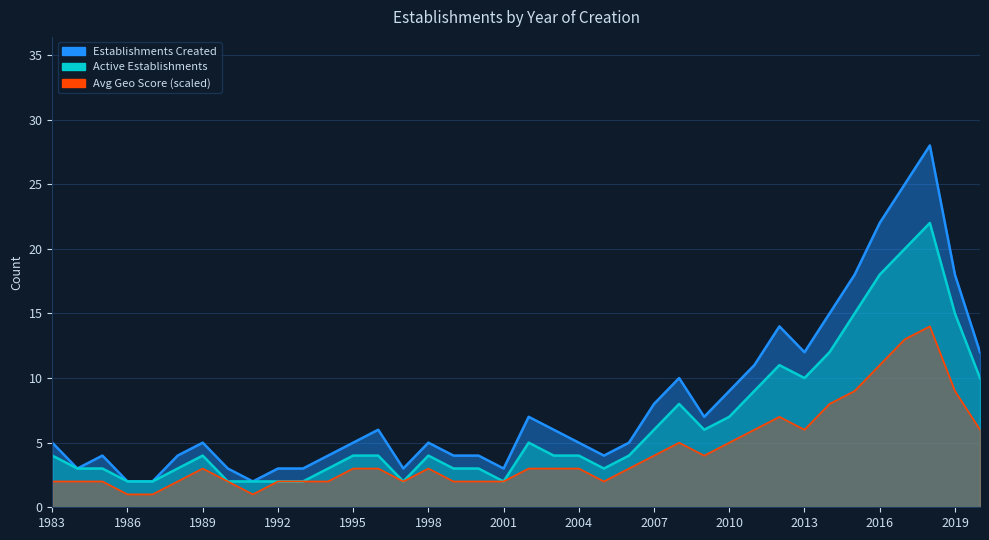

True or false: Avg Geo Score and Active Establishments cross at least once.

False